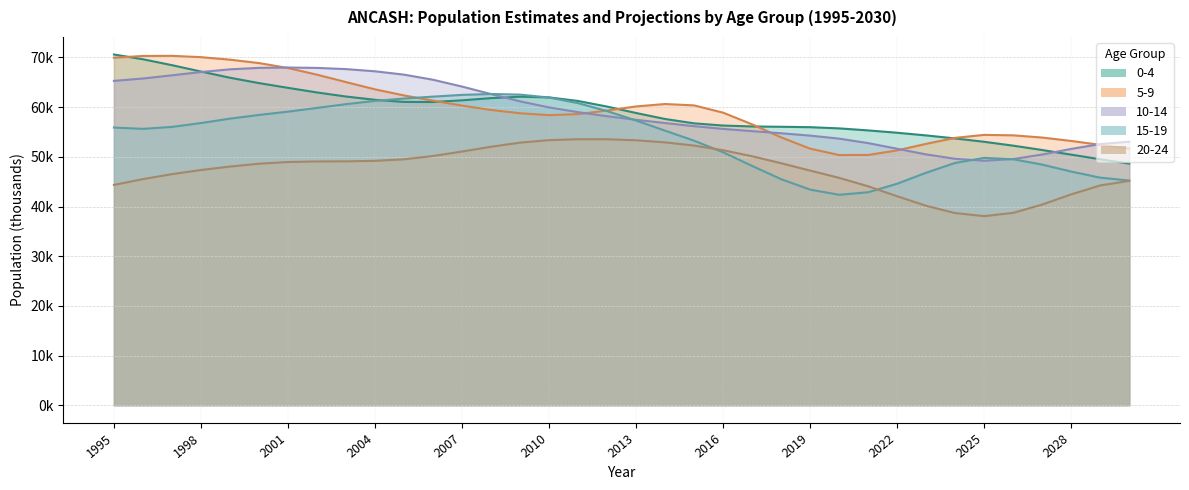

Count the number of data series in this chart.

5